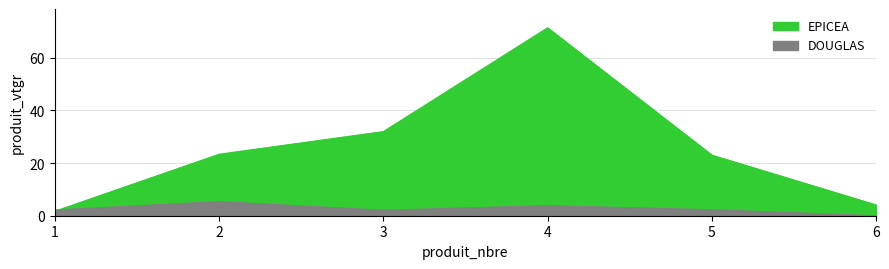

List the labels in order of value, largest first.

4, 3, 2, 5, 6, 1